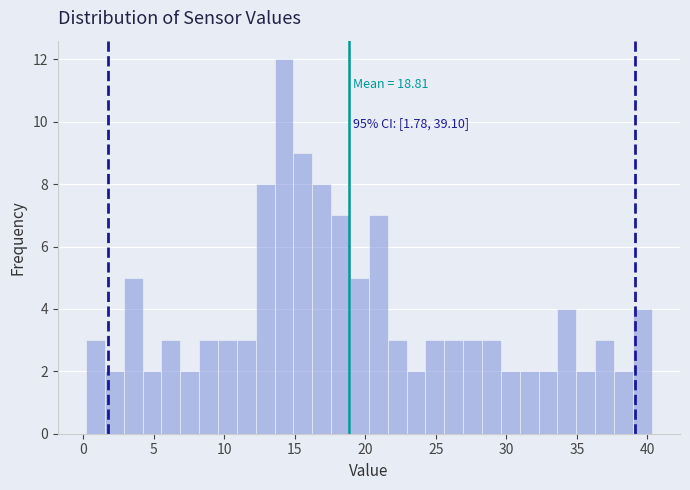

Read against the x-axis, roughly where is the centre of the tallest bar?

14.0